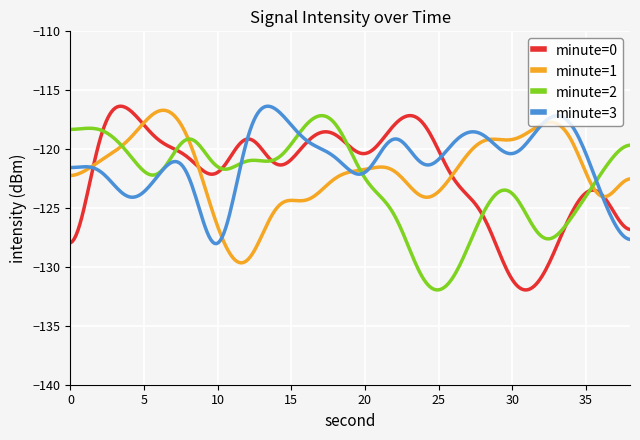

What is the minimum value for minute=2?

-132.0